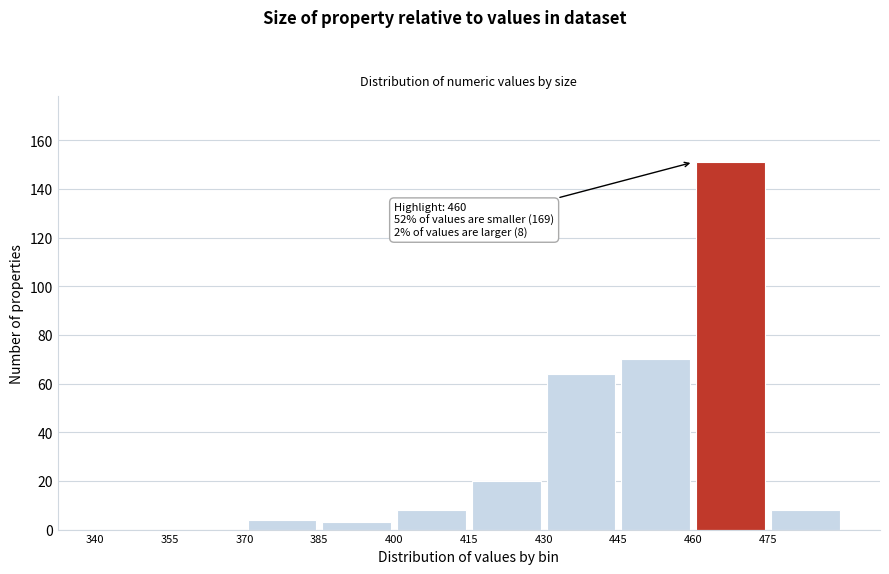

Over which range of the x-axis is the bar tallest?

460 to 475